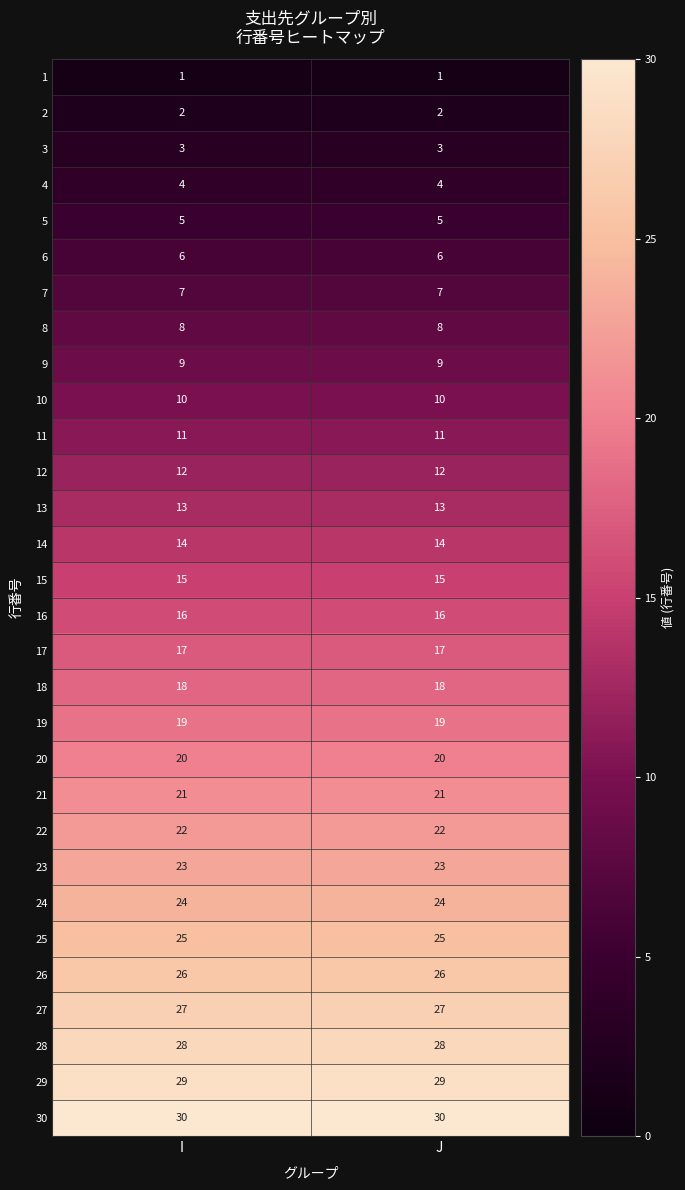

How many distinct data groups are displayed?

30